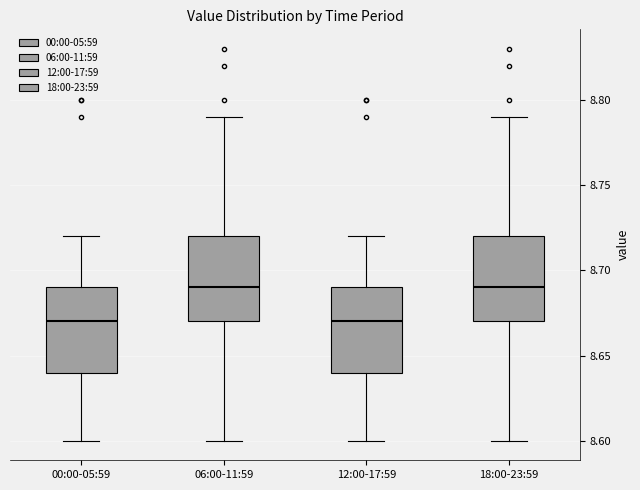

Reading left to right, transcribe this box plot: for each box, give where its median line is, the range the box spans, and where its two whiskers end, as read against the y-axis. The values are not printed on the chart, so give them approximately, as read against the axis.

00:00-05:59: median 8.67, box 8.64 to 8.69, whiskers 8.60 to 8.72
06:00-11:59: median 8.69, box 8.67 to 8.72, whiskers 8.60 to 8.79
12:00-17:59: median 8.67, box 8.64 to 8.69, whiskers 8.60 to 8.72
18:00-23:59: median 8.69, box 8.67 to 8.72, whiskers 8.60 to 8.79